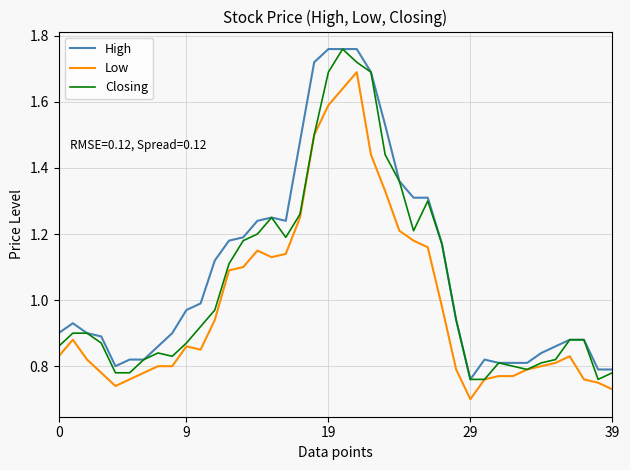

True or false: Closing and High cross at least once.

False